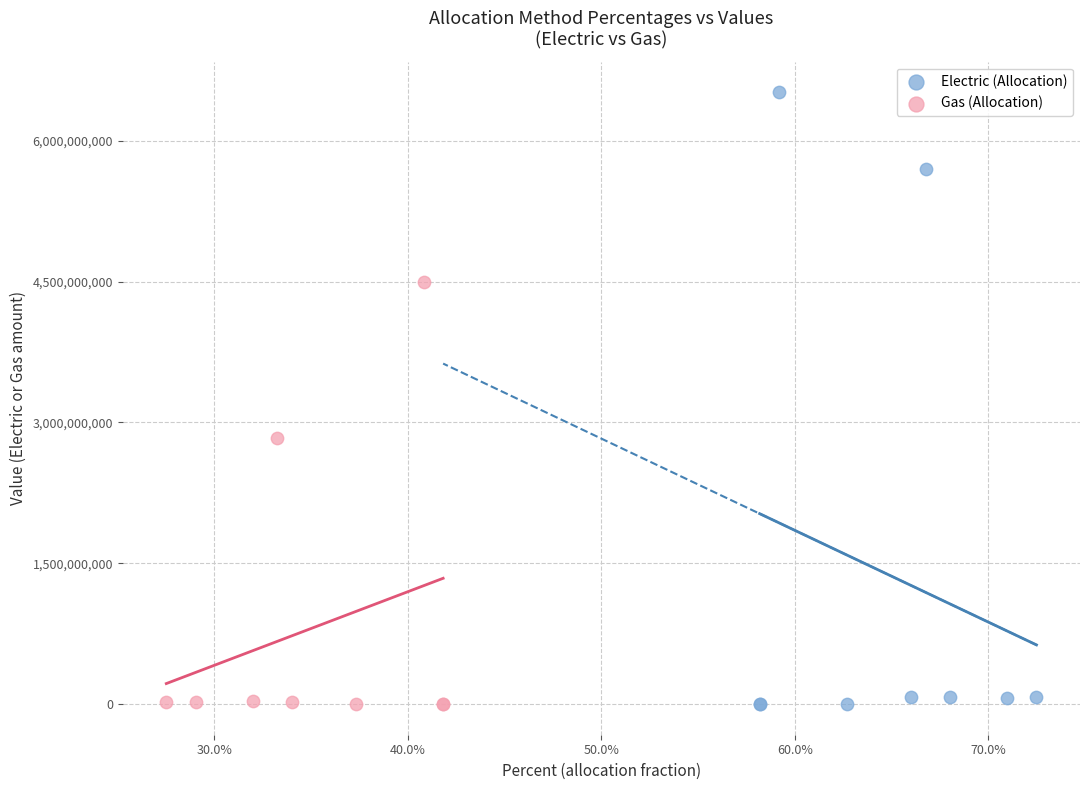

Which series contains the highest Y value?

Electric (Allocation)